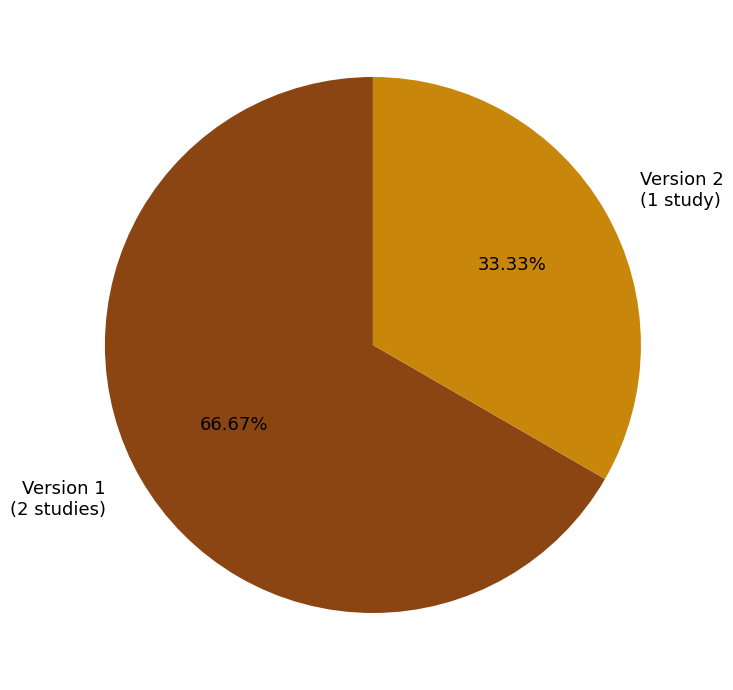

Rank the categories by value from highest to lowest.

Version 1 (2 studies), Version 2 (1 study)